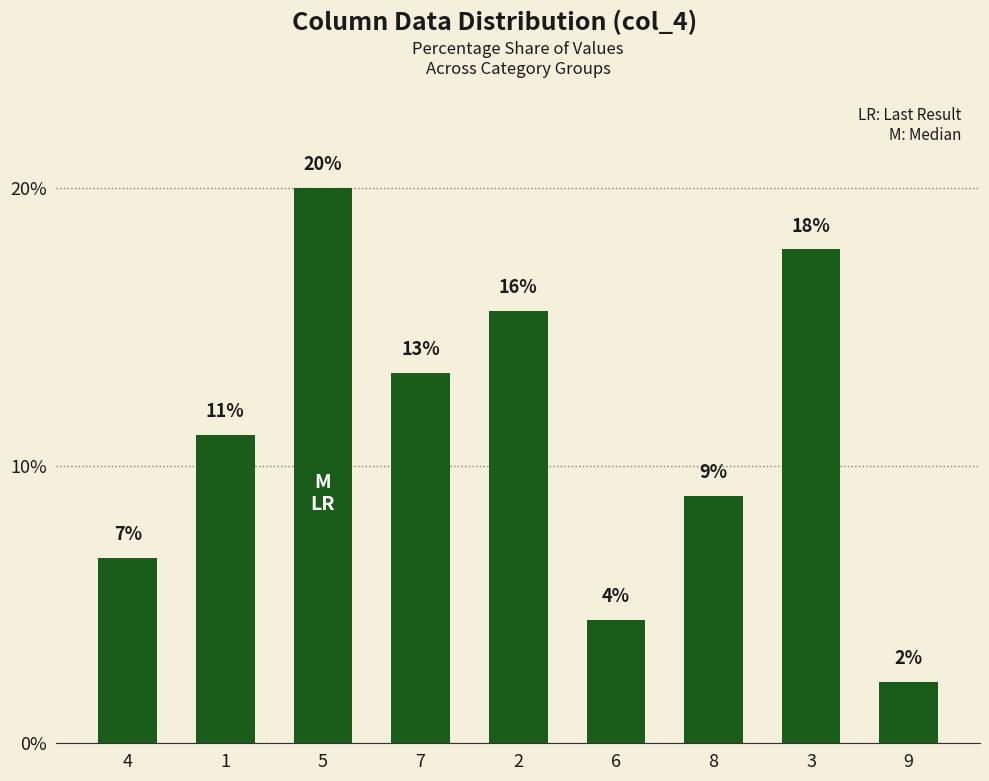

How many bars are there in total?

9